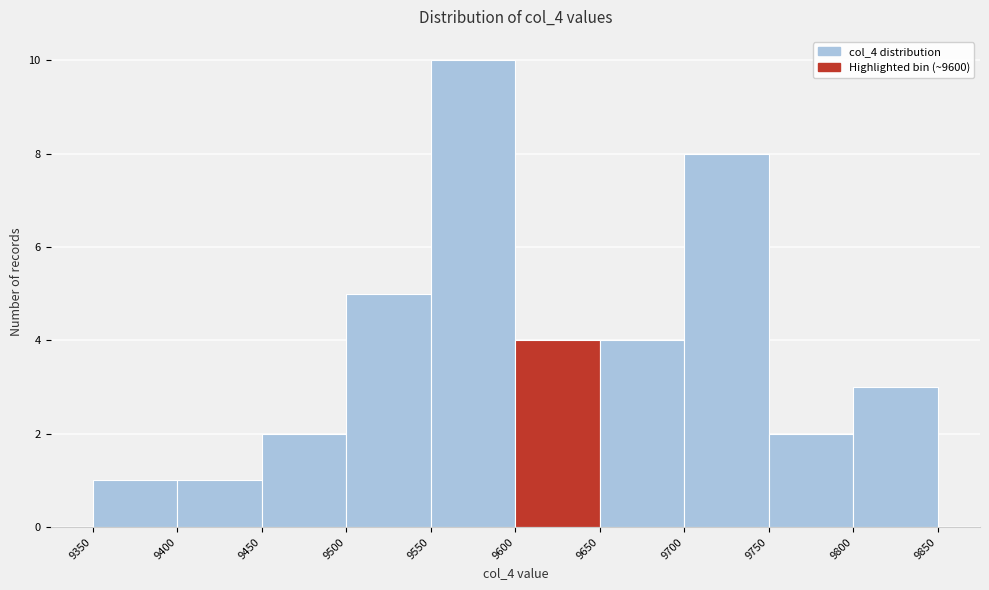

What is the height of the bar covering 9450 to 9500 on the x-axis? The values are not printed on the chart, so give them approximately, as read against the axis.

2